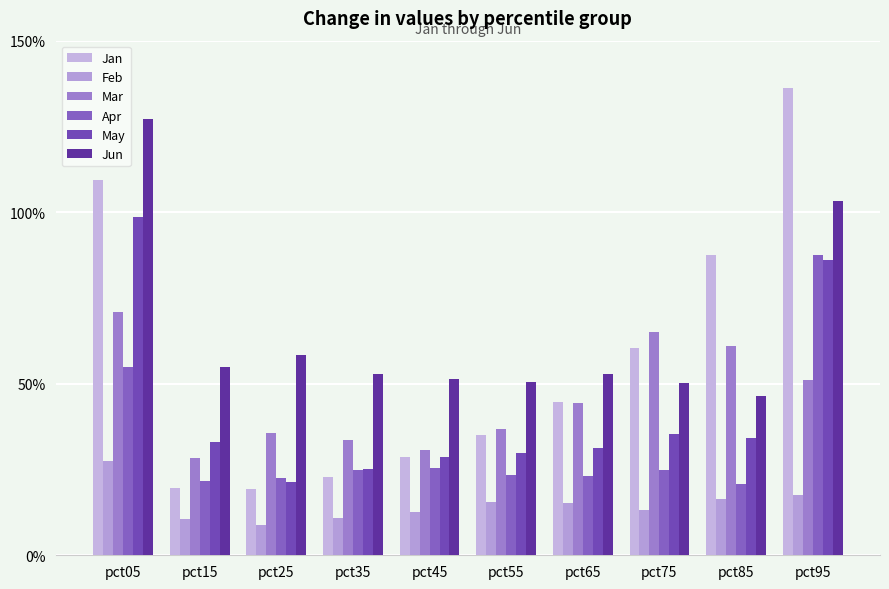

At which category is the sum across all series the highest?

pct05